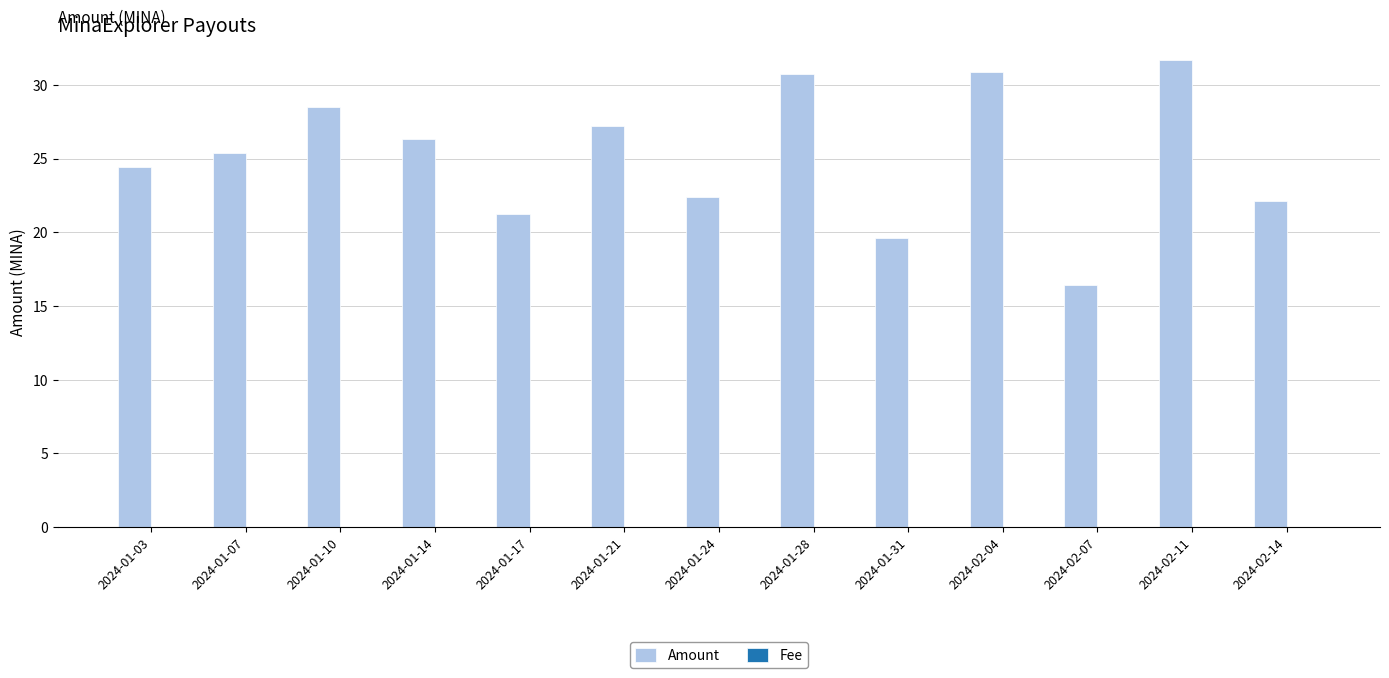

Is it true that Amount equals 28.5 at 2024-01-10?

True